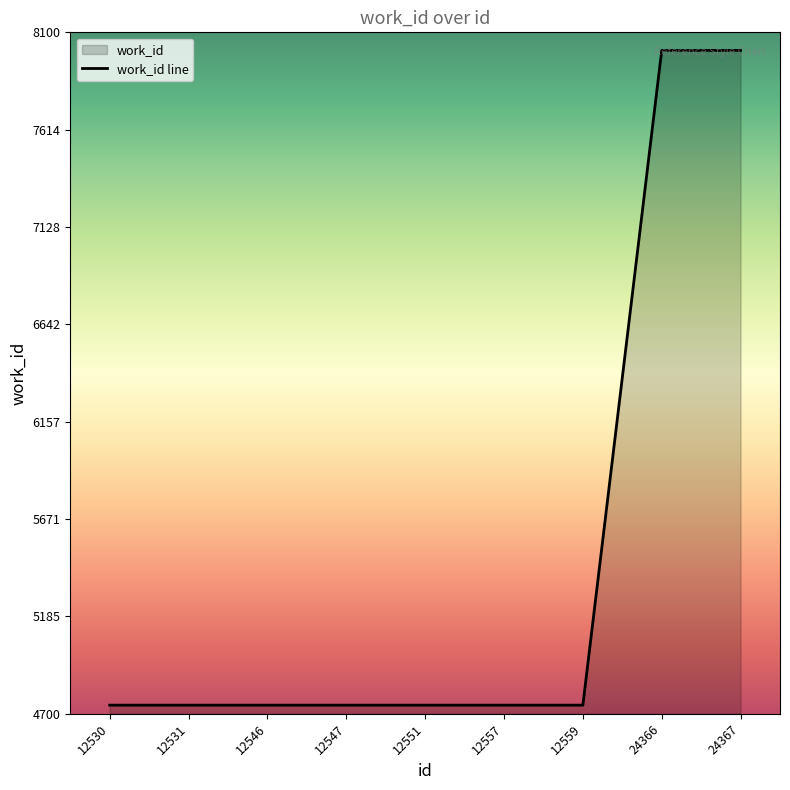

How many data points are above 4743?

2